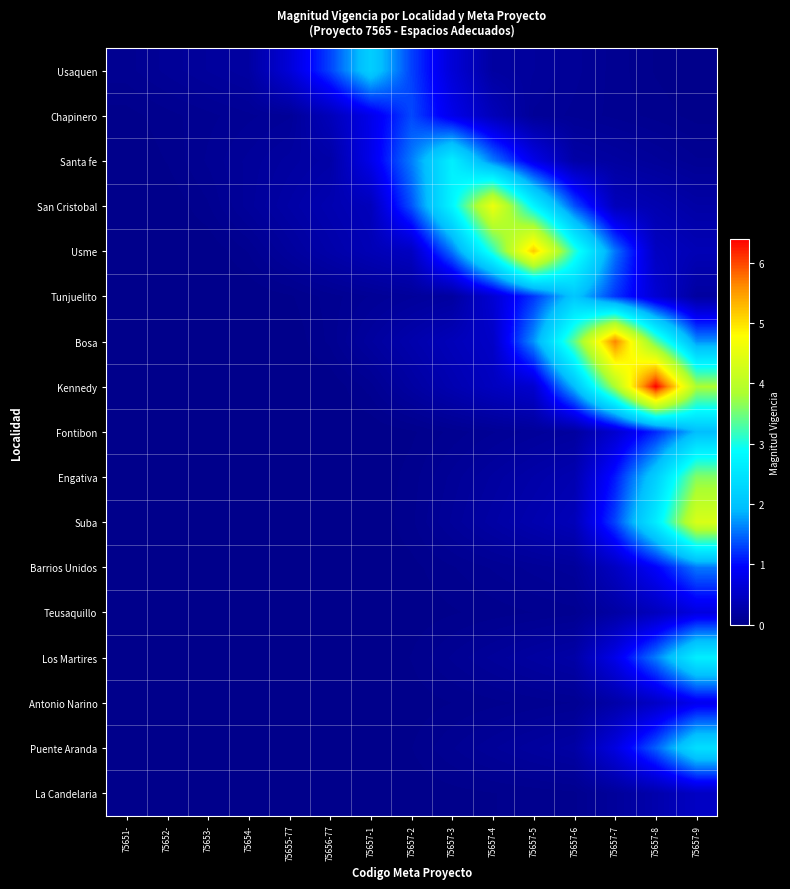

Which series has the widest spread of values?

Kennedy